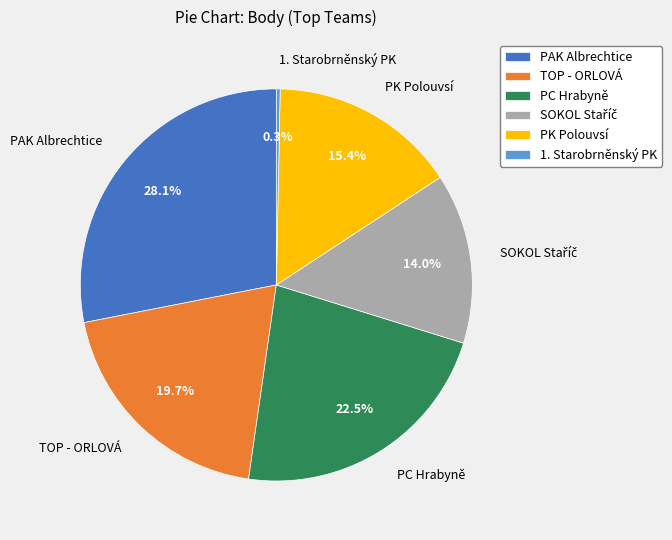

Is PK Polouvsí the majority of the pie?

No